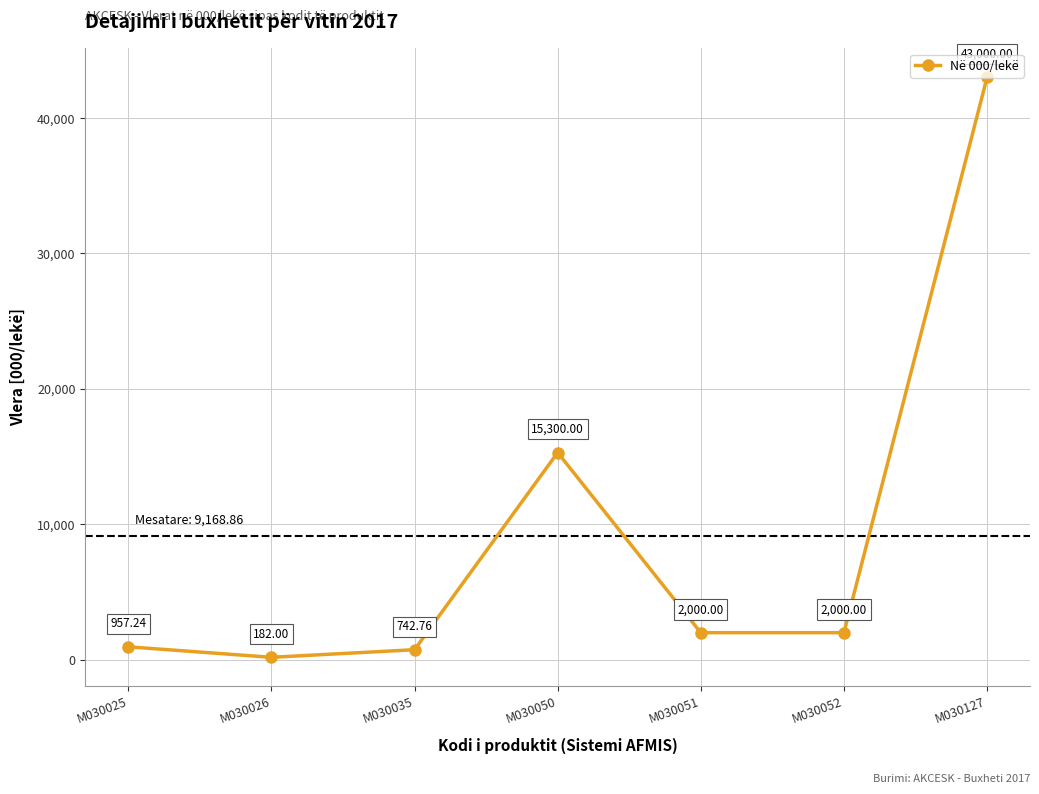

What is the change in value from M030035 to M030050?

+14557.2